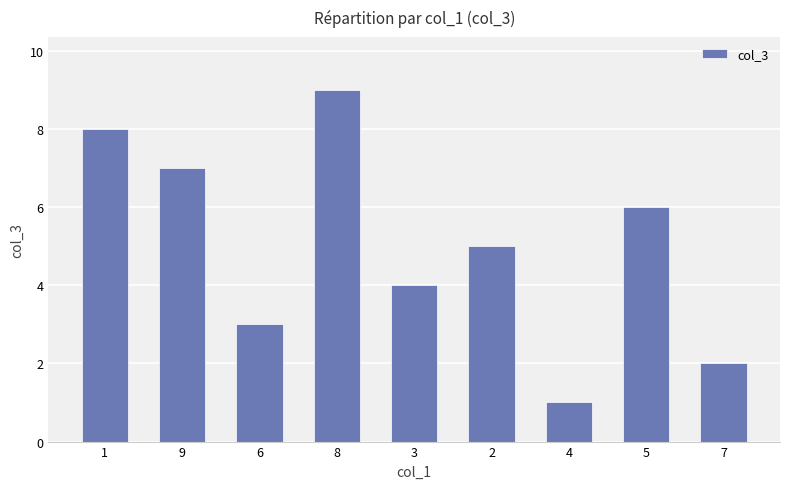

At which label is the value closest to 5?

2